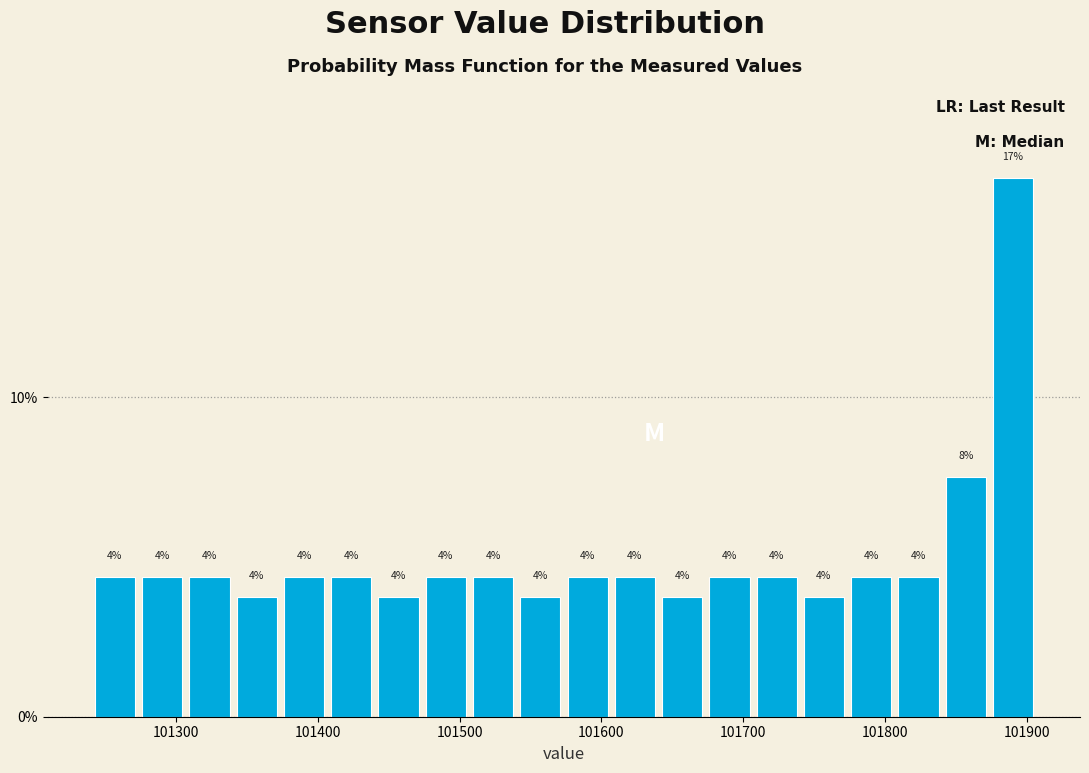

Read against the x-axis, roughly where is the centre of the tallest bar?

101890